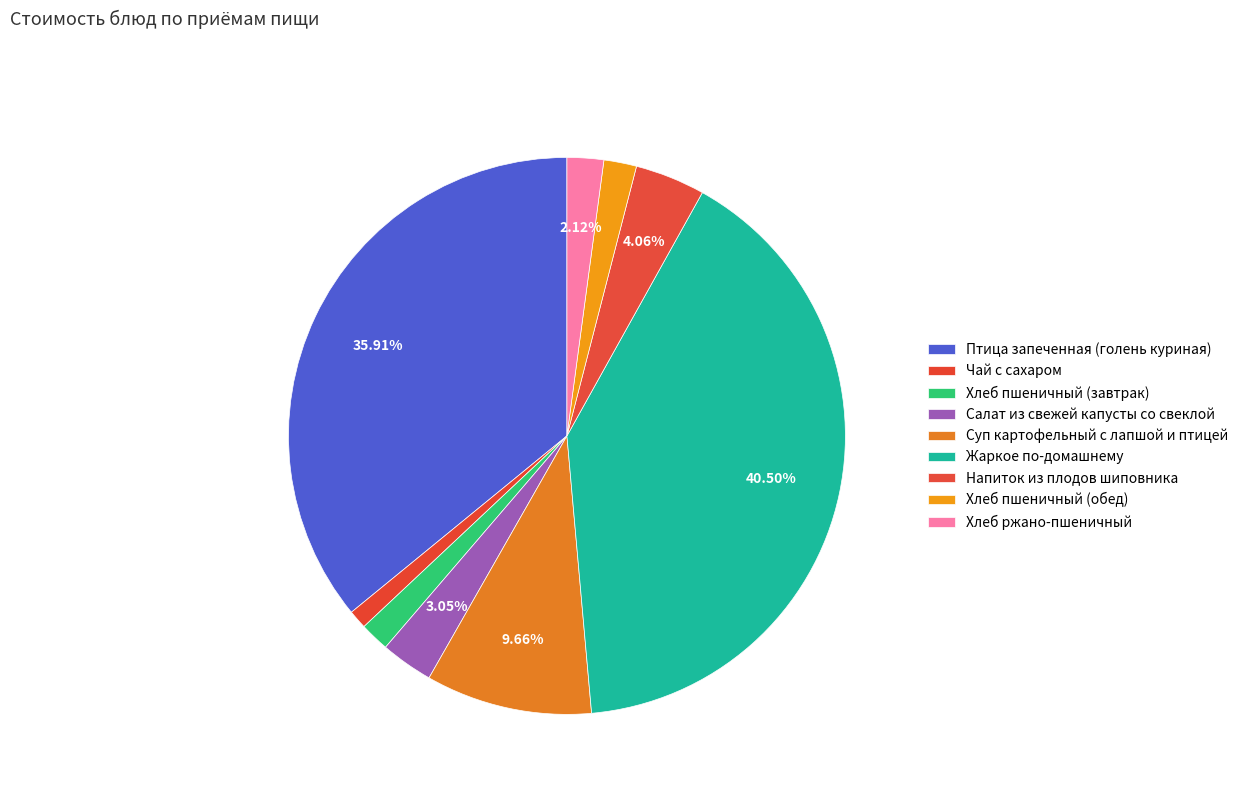

Count the number of slices in the pie.

9